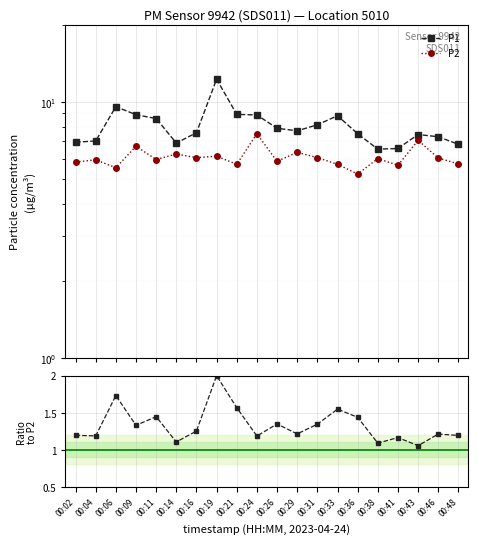

Which series changed the most between 00:02 and 00:19?

P1